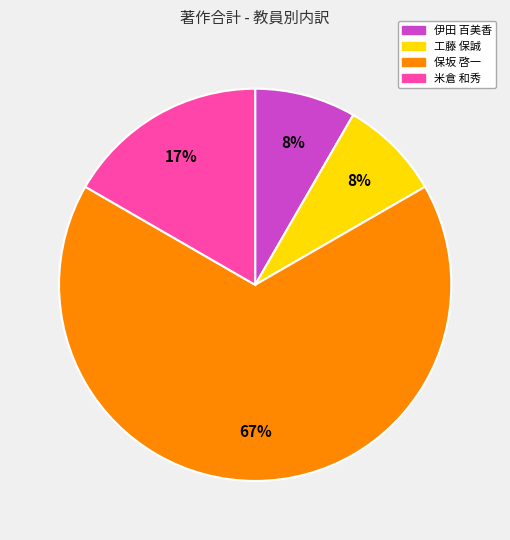

To the nearest percent, what is the average slice percentage?

25%